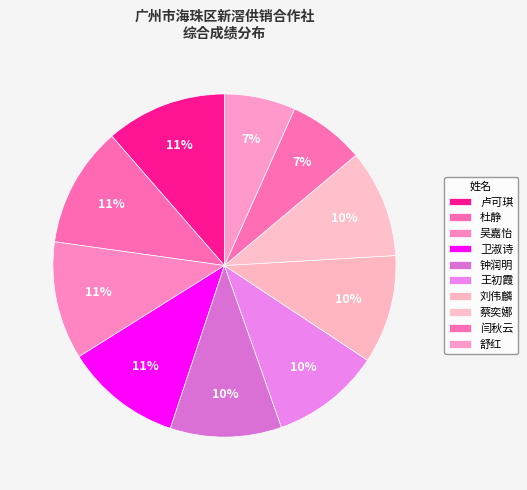

How many segments does this pie chart have?

10